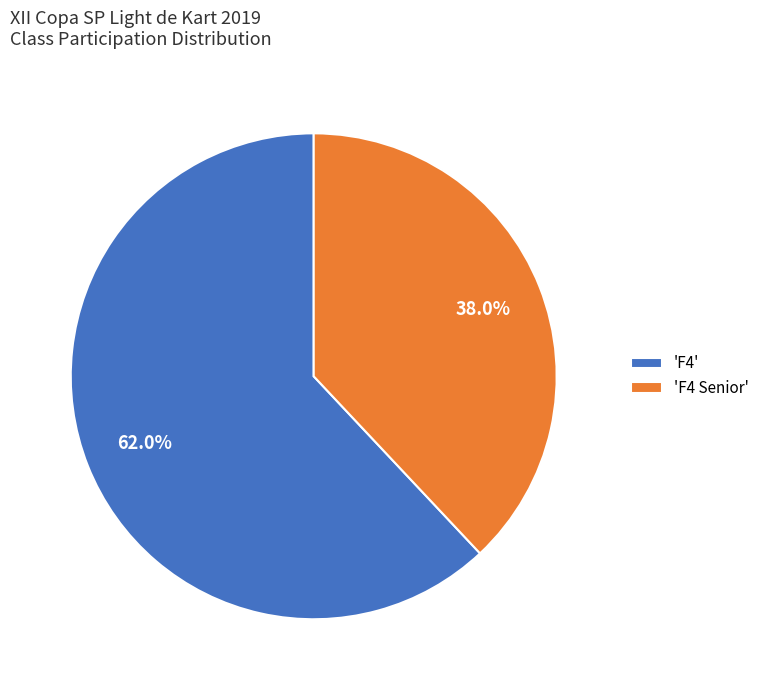

Is the sum of 'F4 Senior' and 'F4' greater than half?

Yes